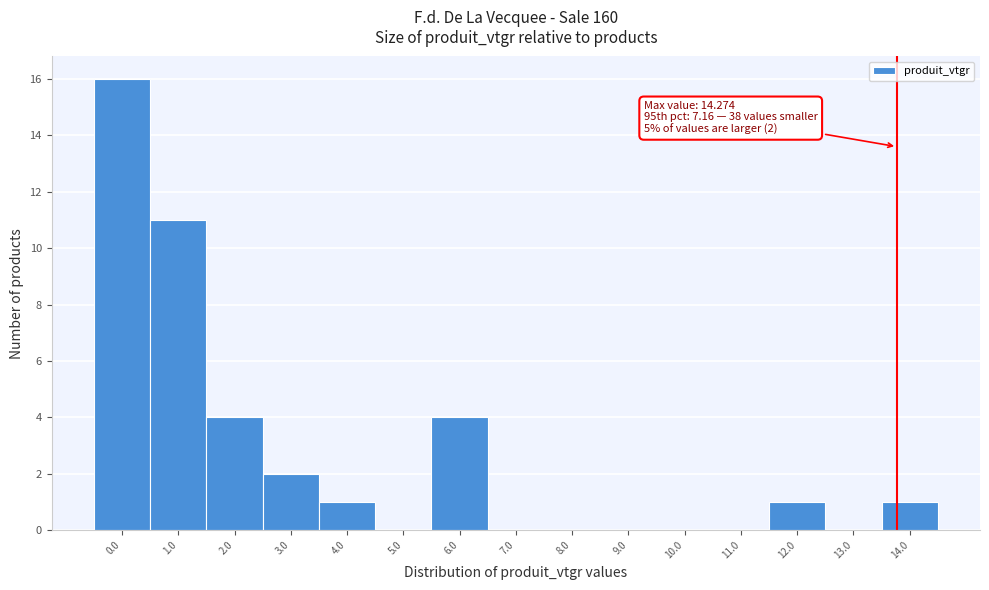

Reading left to right, extract all data points from this chart.

0.0=16	1.0=11	2.0=4	3.0=2	4.0=1	5.0=0	6.0=4	7.0=0	8.0=0	9.0=0	10.0=0	11.0=0	12.0=1	13.0=0	14.0=1